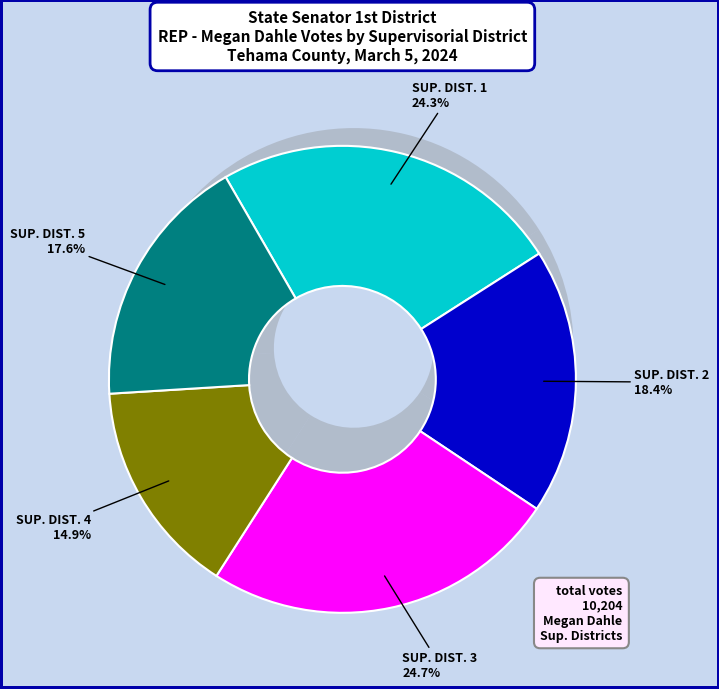

What is the change in value from SUPERVISORIAL DISTRICT 1 to SUPERVISORIAL DISTRICT 4?

-953